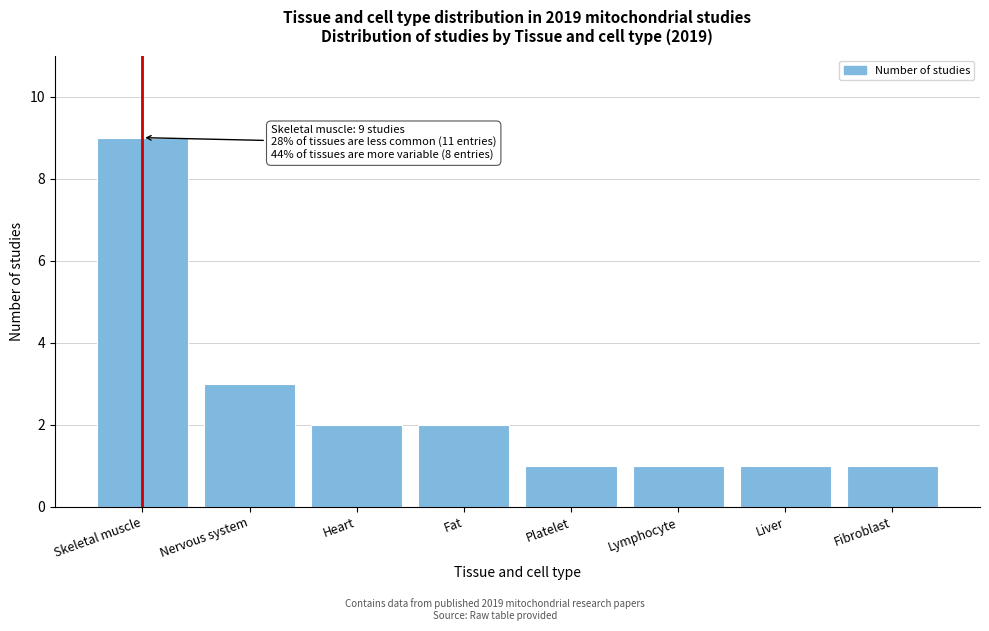

Reading left to right, transcribe all the data shown in this chart.

9	3	2	2	1	1	1	1